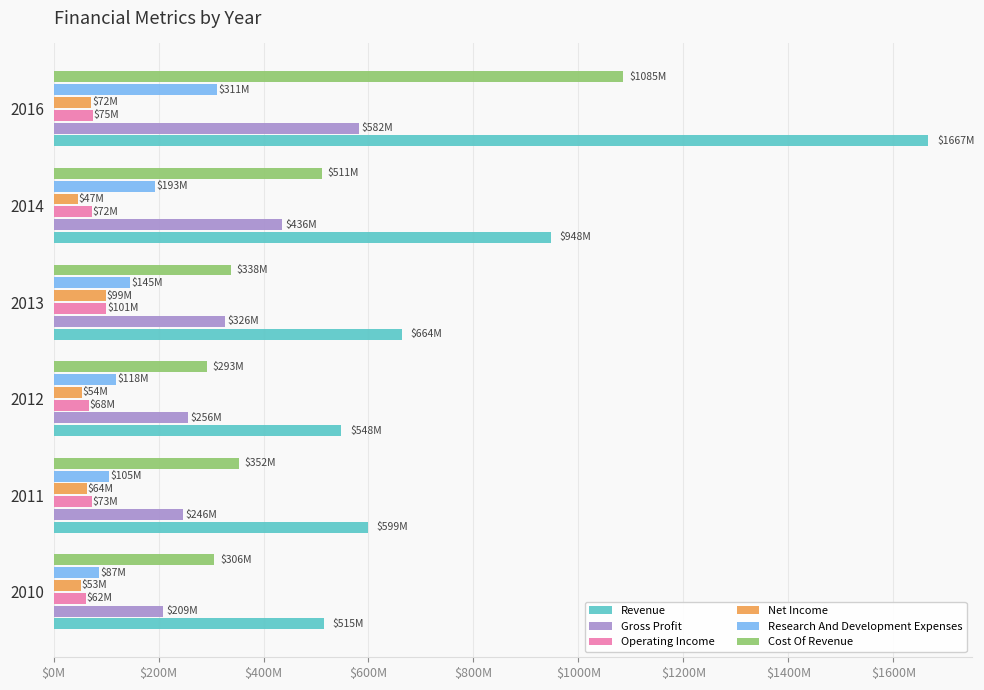

What are all the series names shown in the legend?

Revenue, Gross Profit, Operating Income, Net Income, Research And Development Expenses, Cost Of Revenue